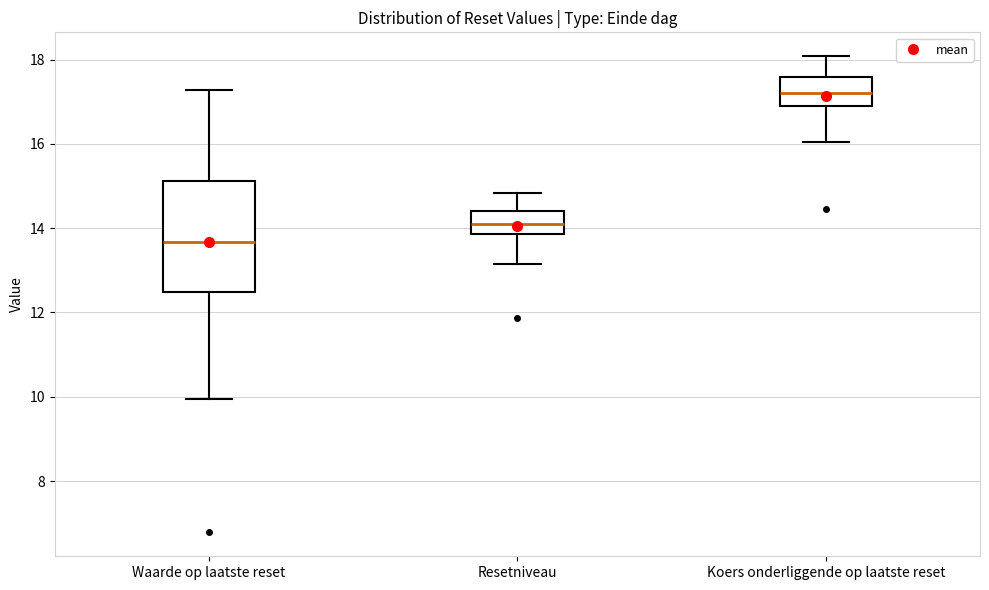

Reading left to right, read every box against the y-axis: the position of its median line, the range the box covers, and the ends of its whiskers. The values are not printed on the chart, so give them approximately, as read against the axis.

Waarde op laatste reset: median 13.6, box 12.4 to 15.2, whiskers 10.0 to 17.2
Resetniveau: median 14.2, box 13.8 to 14.4, whiskers 13.2 to 14.8
Koers onderliggende op laatste reset: median 17.2, box 17.0 to 17.6, whiskers 16.0 to 18.0